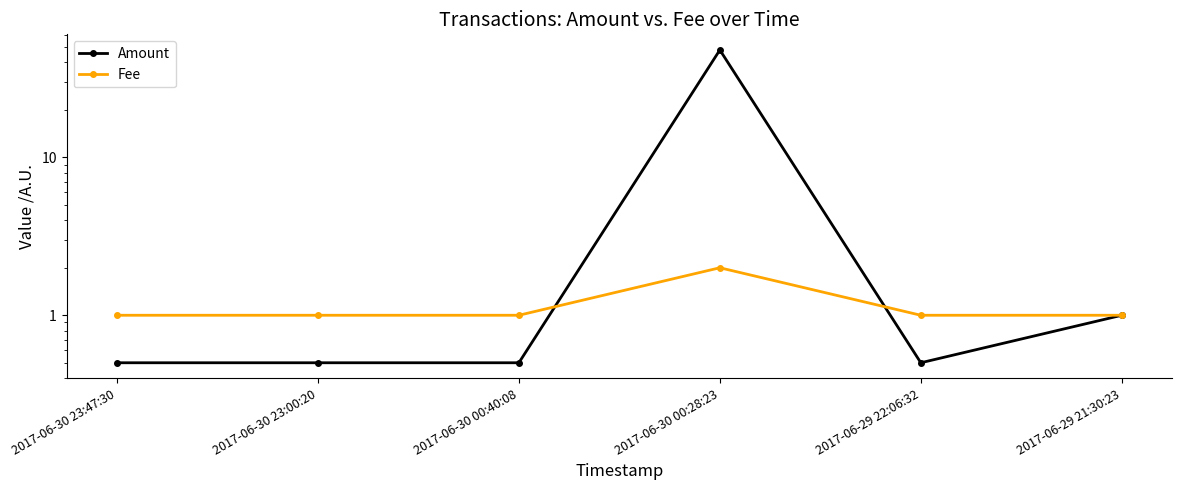

In Amount, how many points are higher than both neighbors (excluding endpoints)?

1